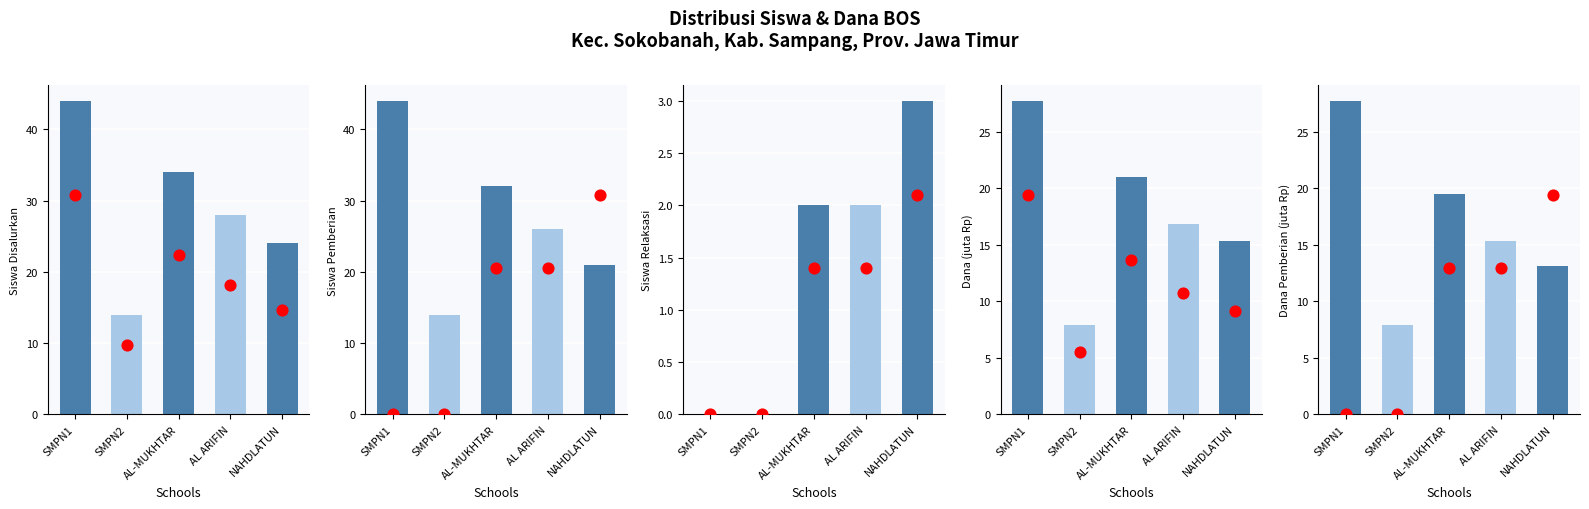

At how many categories does at least one series exceed 31?

2